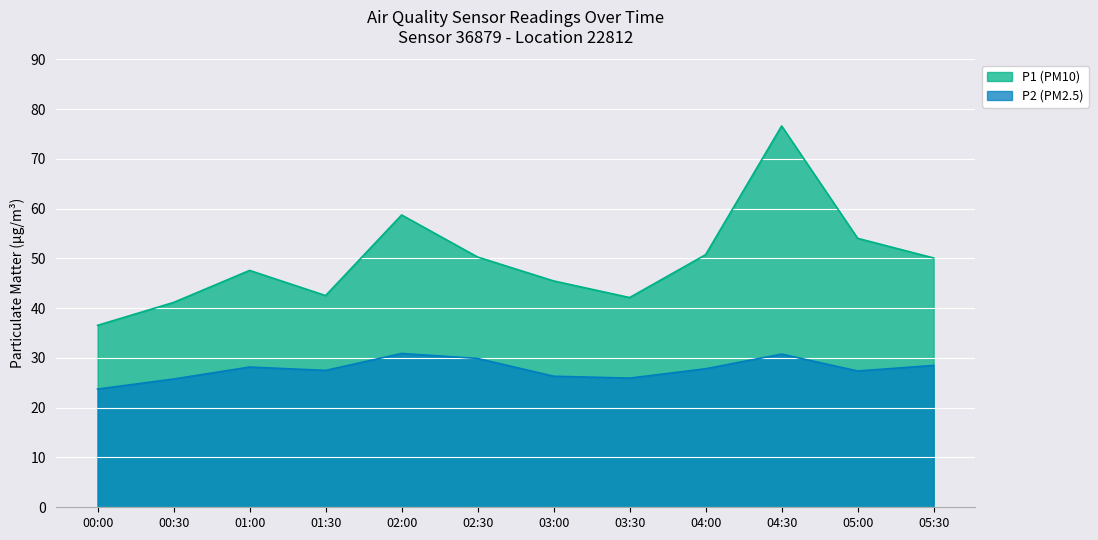

Read the P1 (PM10) value at 02:00.

58.7